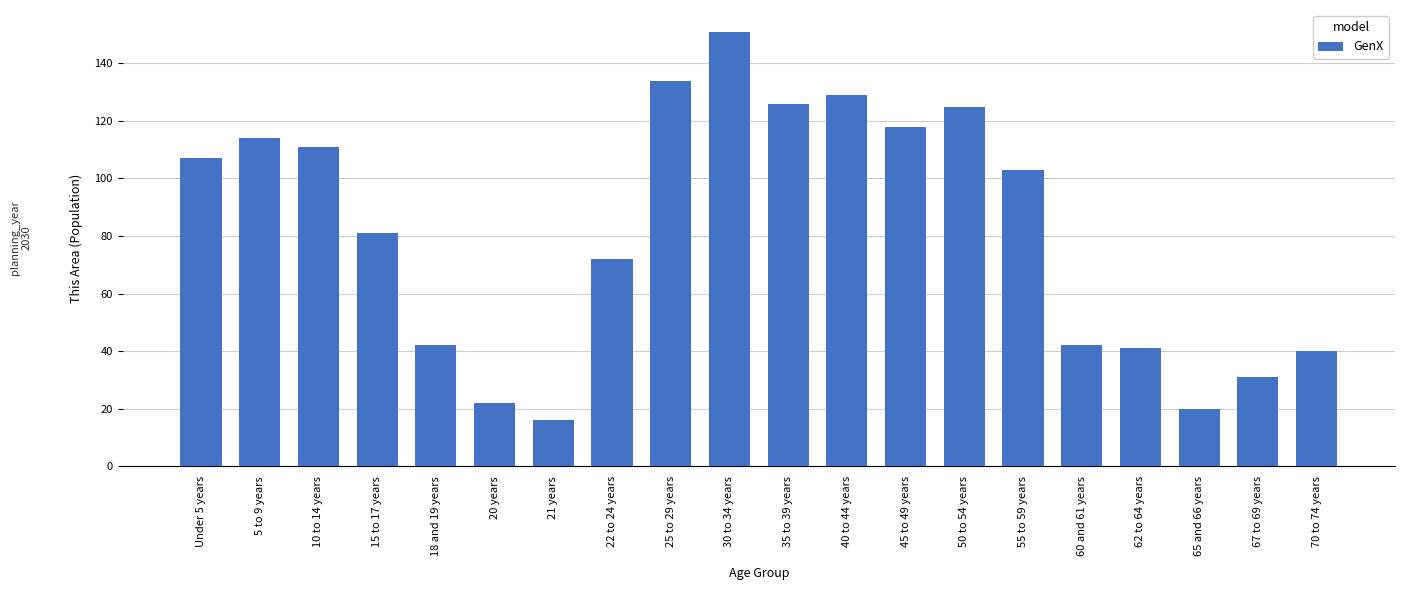

At which category does the chart reach its minimum across all series?

21 years